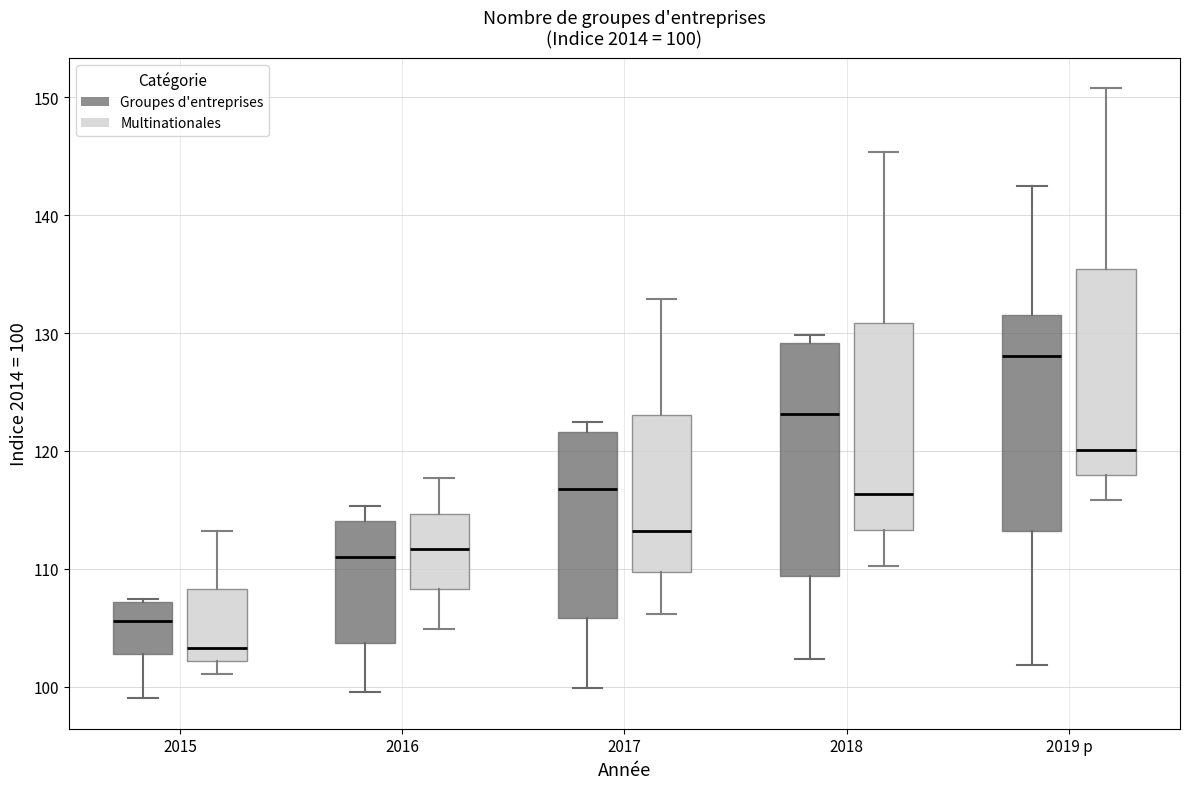

Which box's median line is the lowest?

2015 (Multinationales)